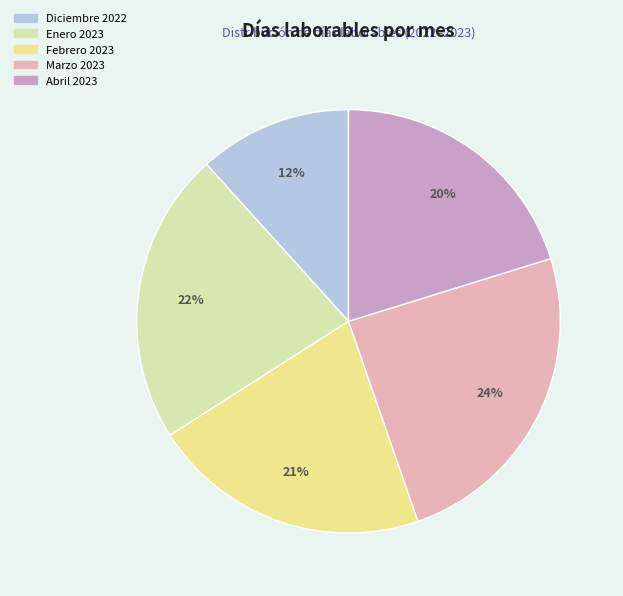

Rank the categories by value from highest to lowest.

Marzo 2023, Enero 2023, Febrero 2023, Abril 2023, Diciembre 2022